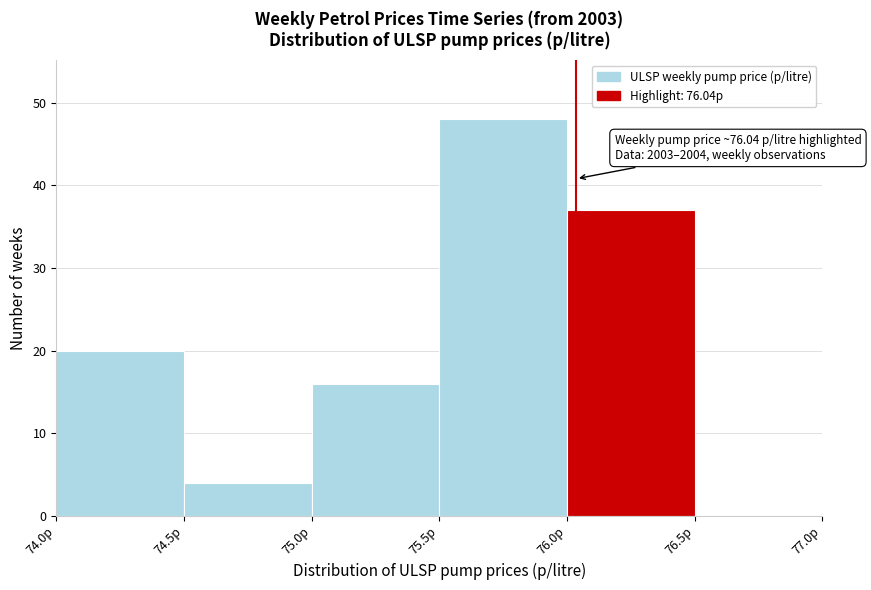

Which range on the x-axis has the tallest bar?

75.5 to 76.0